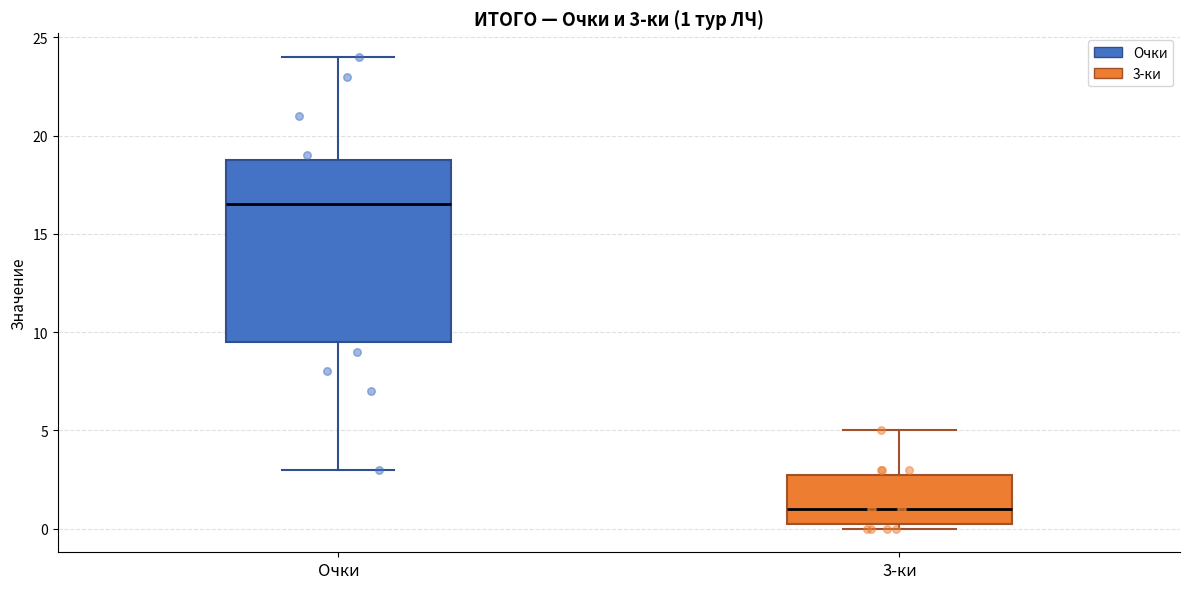

Which box has the highest median line?

Очки